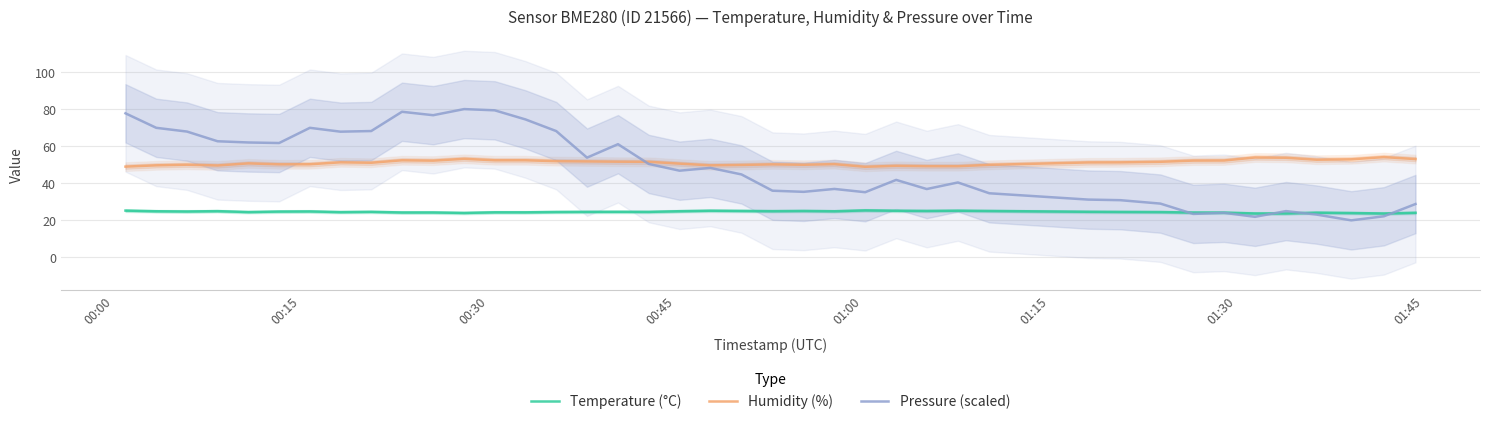

Which series ends up on top after the final intersection of Pressure (scaled) and Temperature (°C)?

Pressure (scaled)